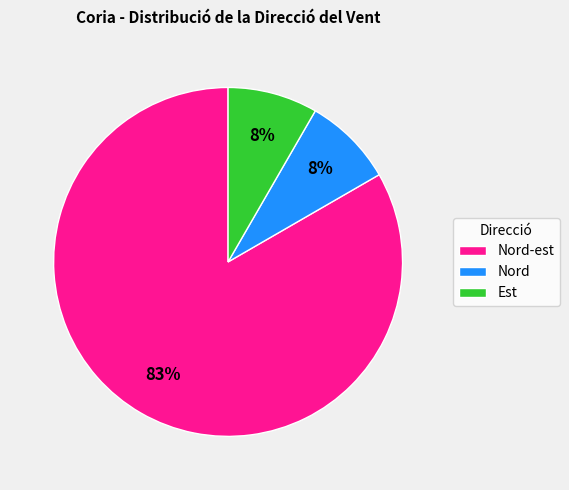

To the nearest percent, what percentage of the pie is Est?

8%